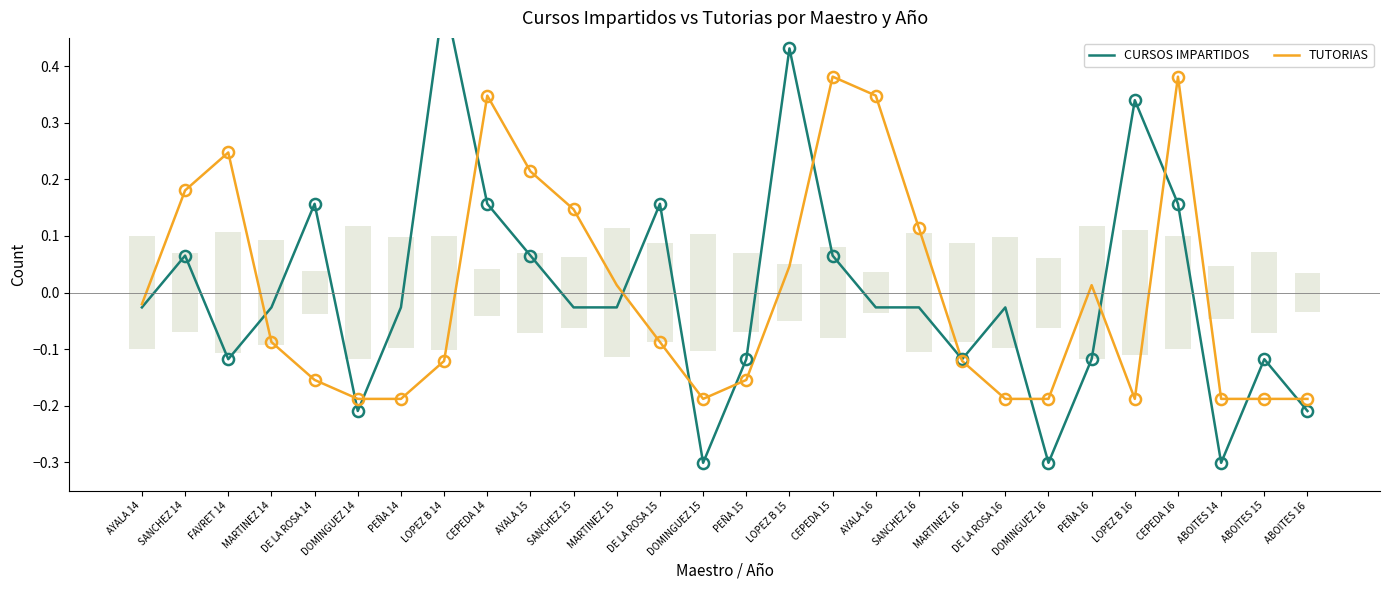

What are all the series names shown in the legend?

CURSOS IMPARTIDOS, TUTORIAS